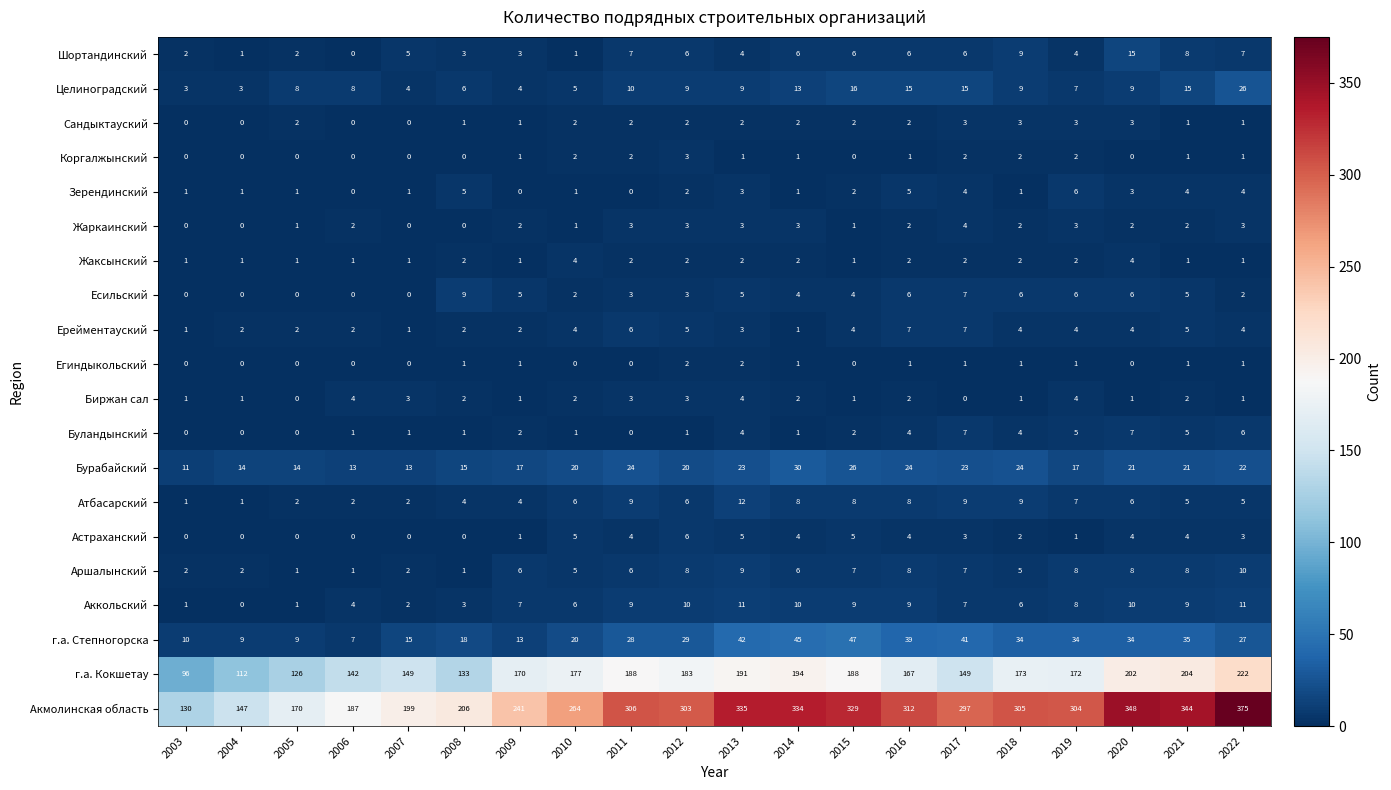

What is the total value across all series at 2003?

260